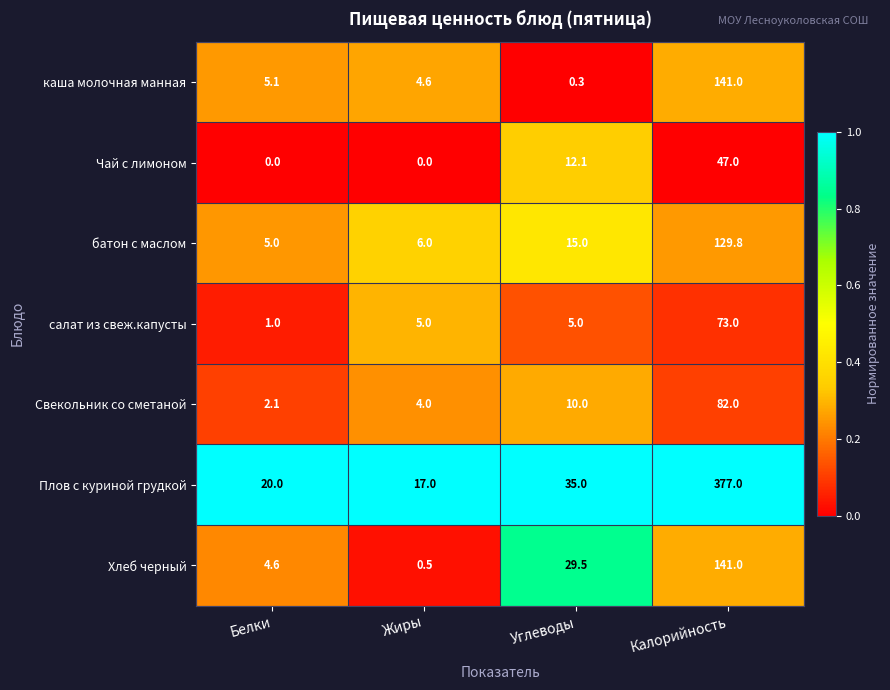

What is the difference between the maximum and second lowest values in the Свекольник со сметаной series?

78.0